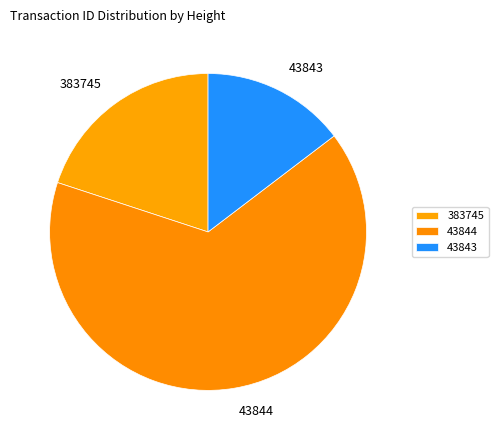

Do 43843 and 43844 together represent more than half of the pie?

Yes